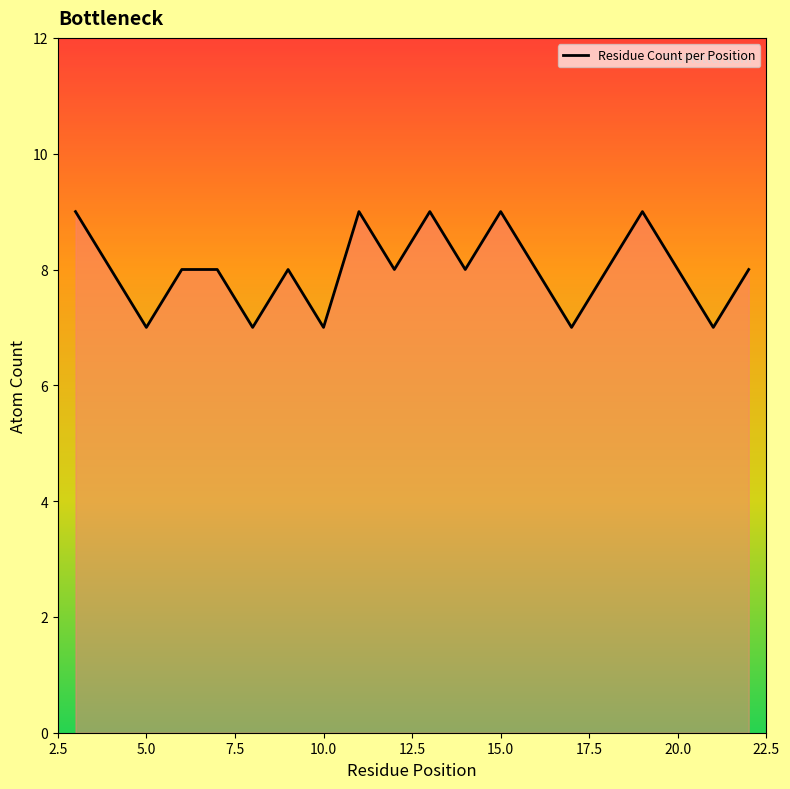

What is the average value?

8